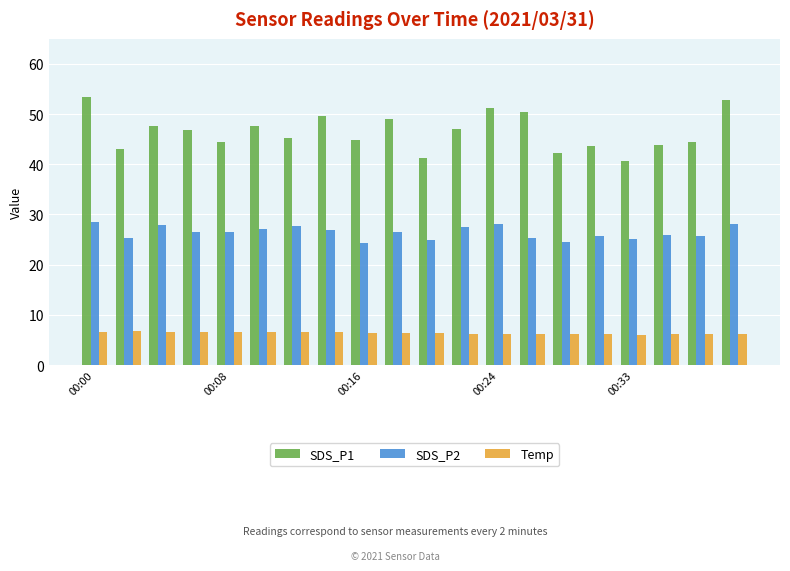

What is the value of the SDS_P2 bar at the 14th from the left?

25.3